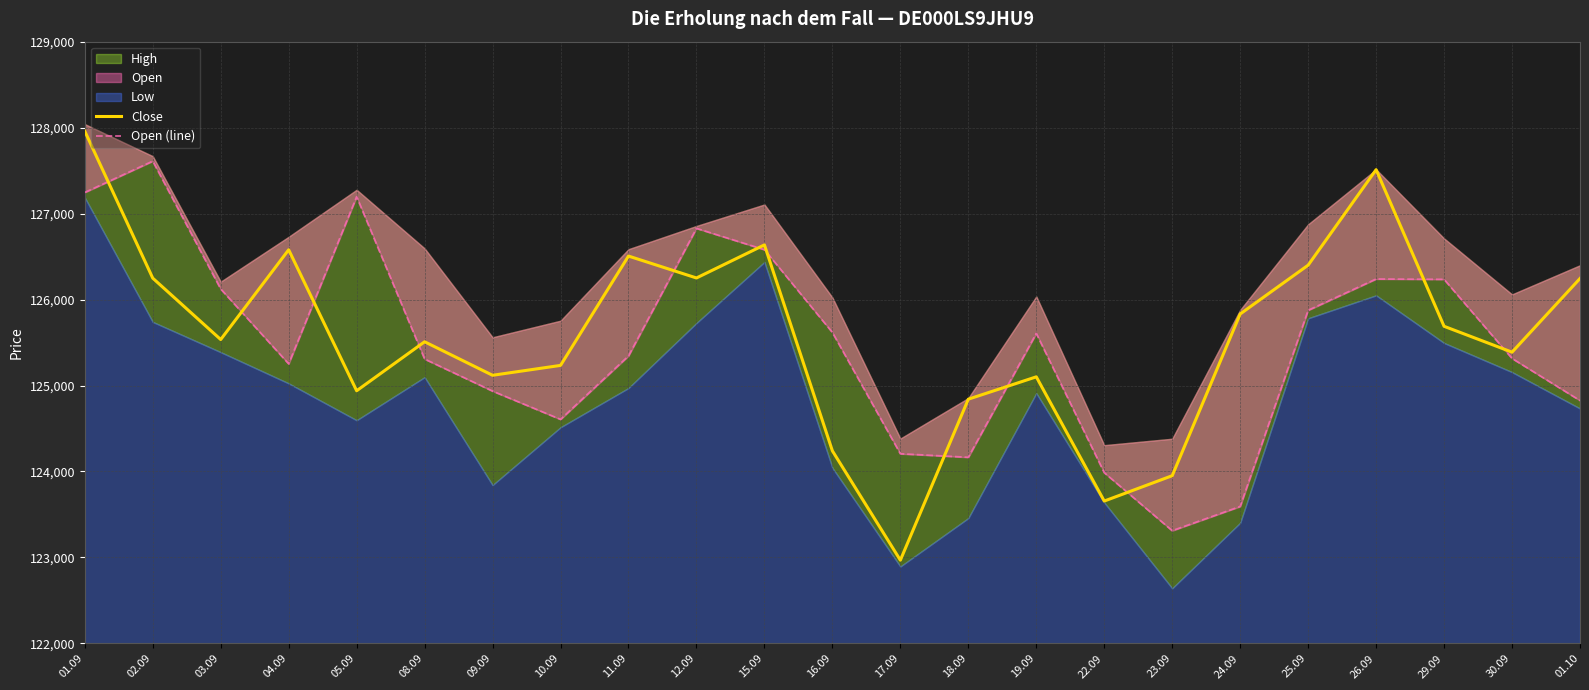

In Close, how many points are higher than both neighbors (excluding endpoints)?

6